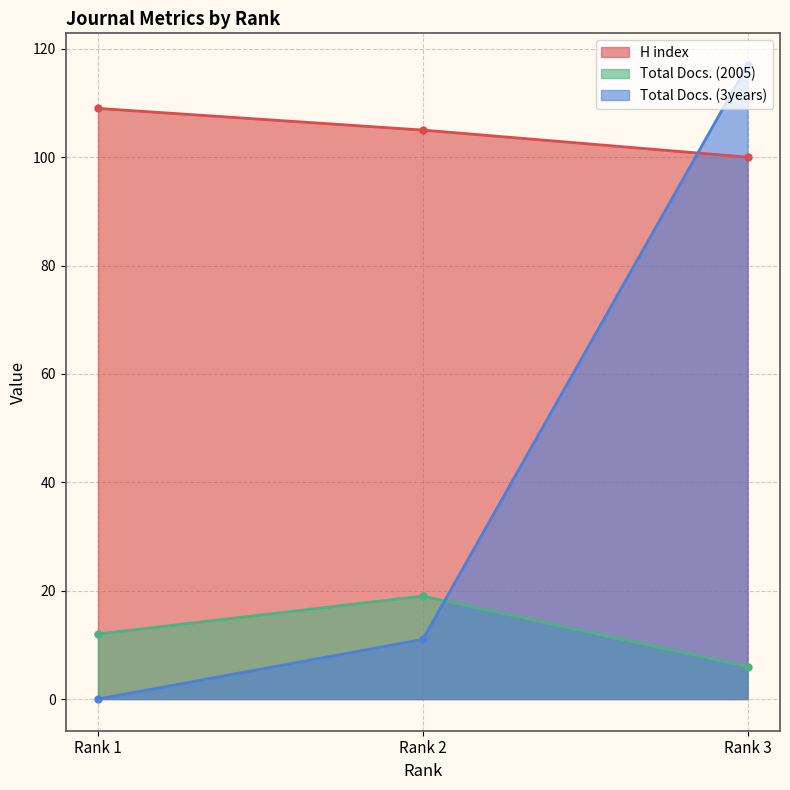

What is the sum of all H index values?

314